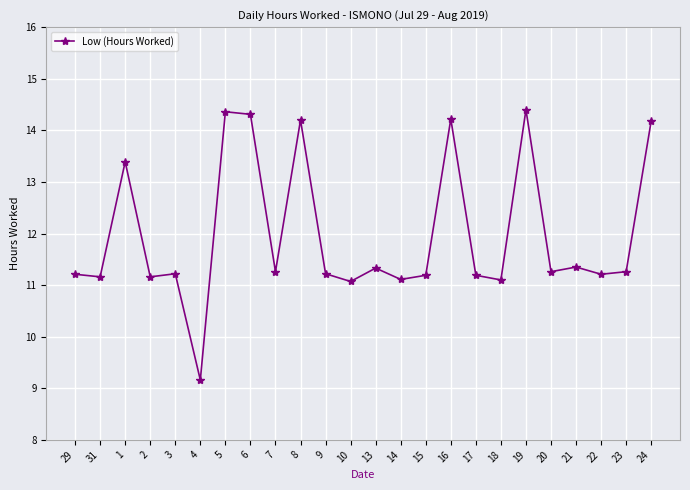

What is the minimum value shown in the chart?

9.2